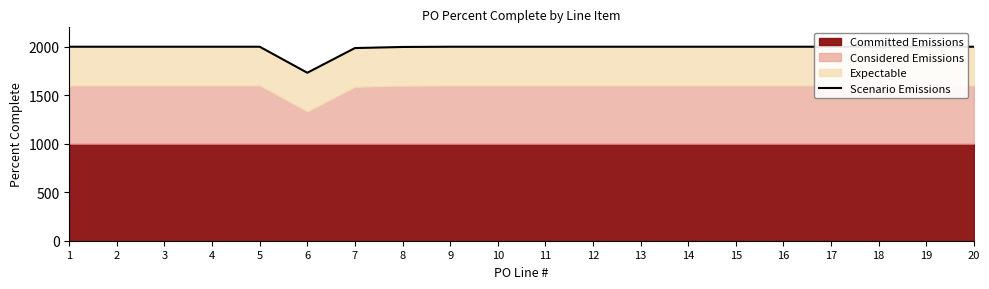

Is it true that the value at 3 is 917.8?

False